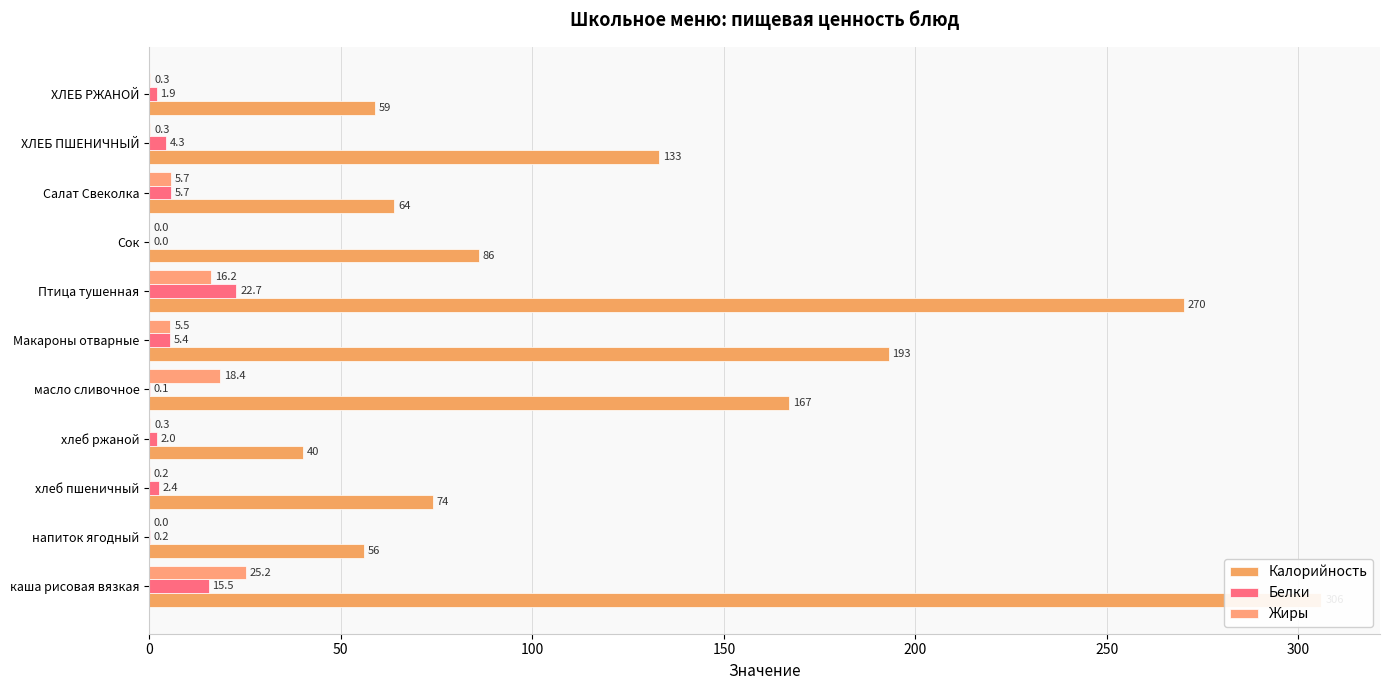

Is it true that Калорийность equals 306.0 at каша рисовая вязкая?

True